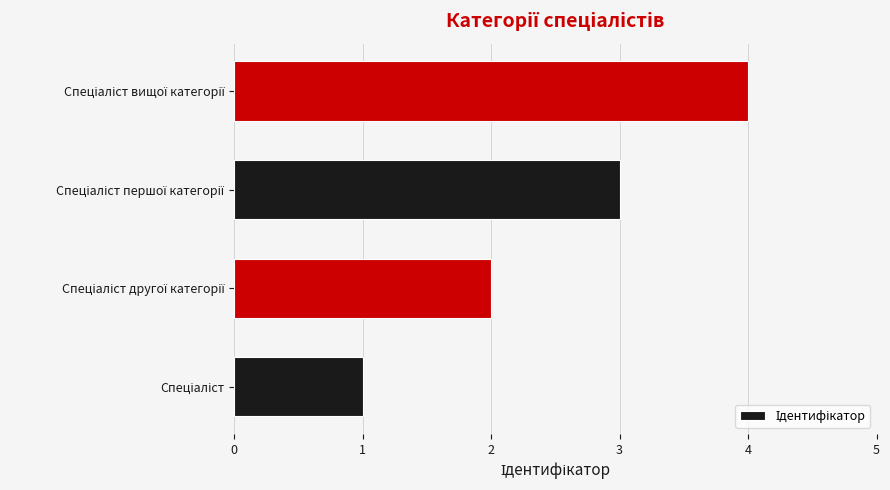

How many bars are there in total?

4